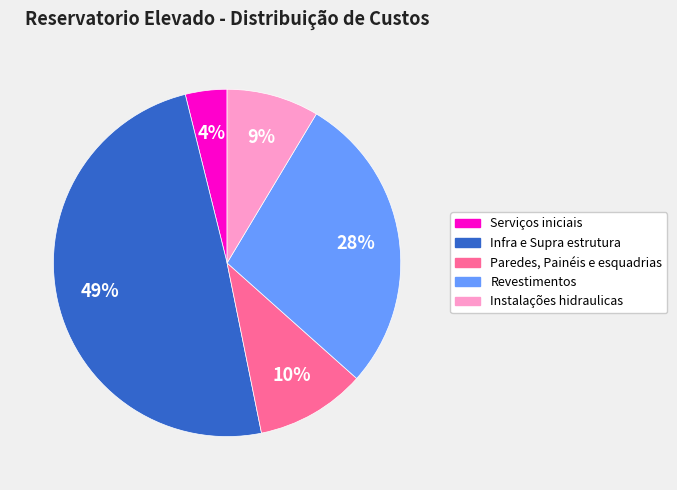

Rank the categories by value from lowest to highest.

Serviços iniciais, Instalações hidraulicas, Paredes, Painéis e esquadrias, Revestimentos, Infra e Supra estrutura